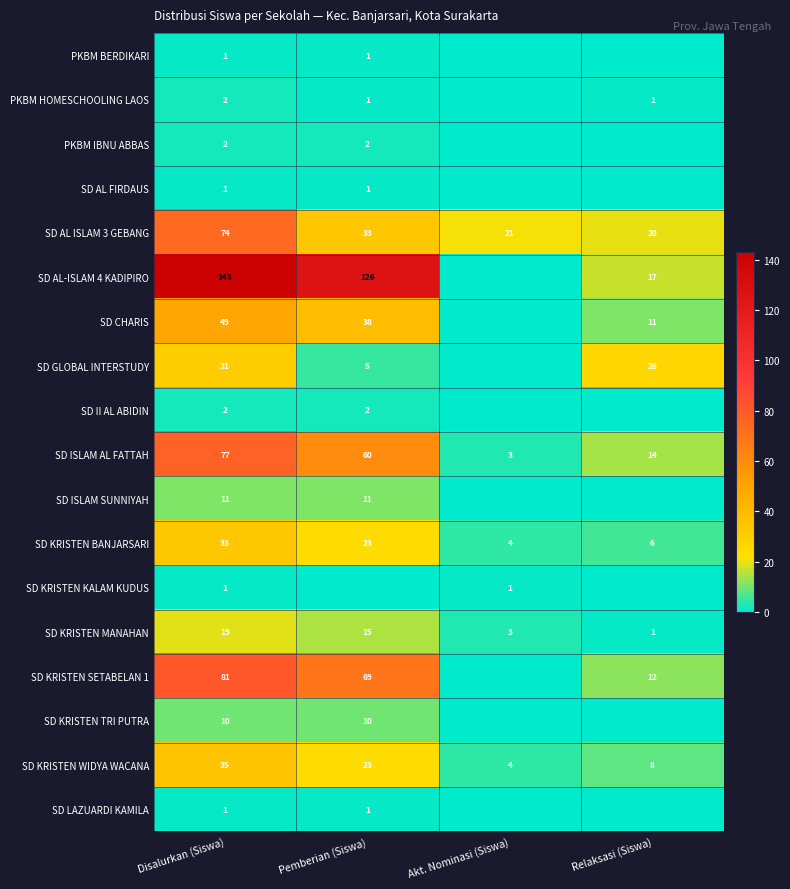

At which category is the sum across all series the highest?

Disalurkan (Siswa)